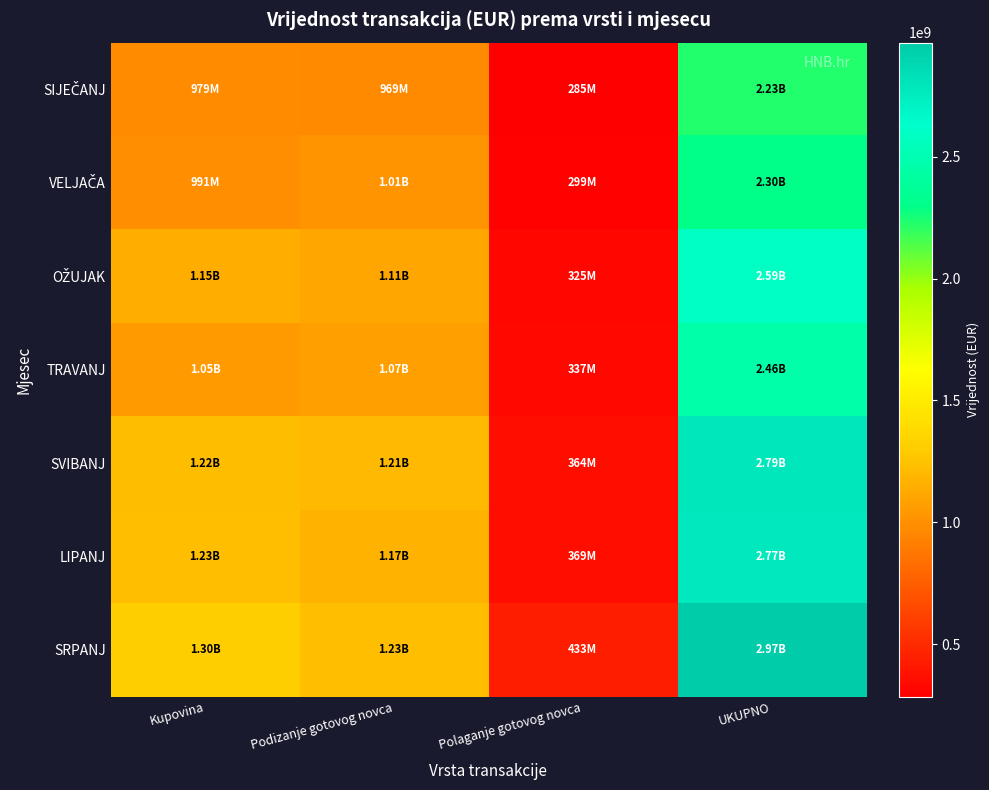

What is the difference between the highest and lowest values at Podizanje gotovog novca?

261892793